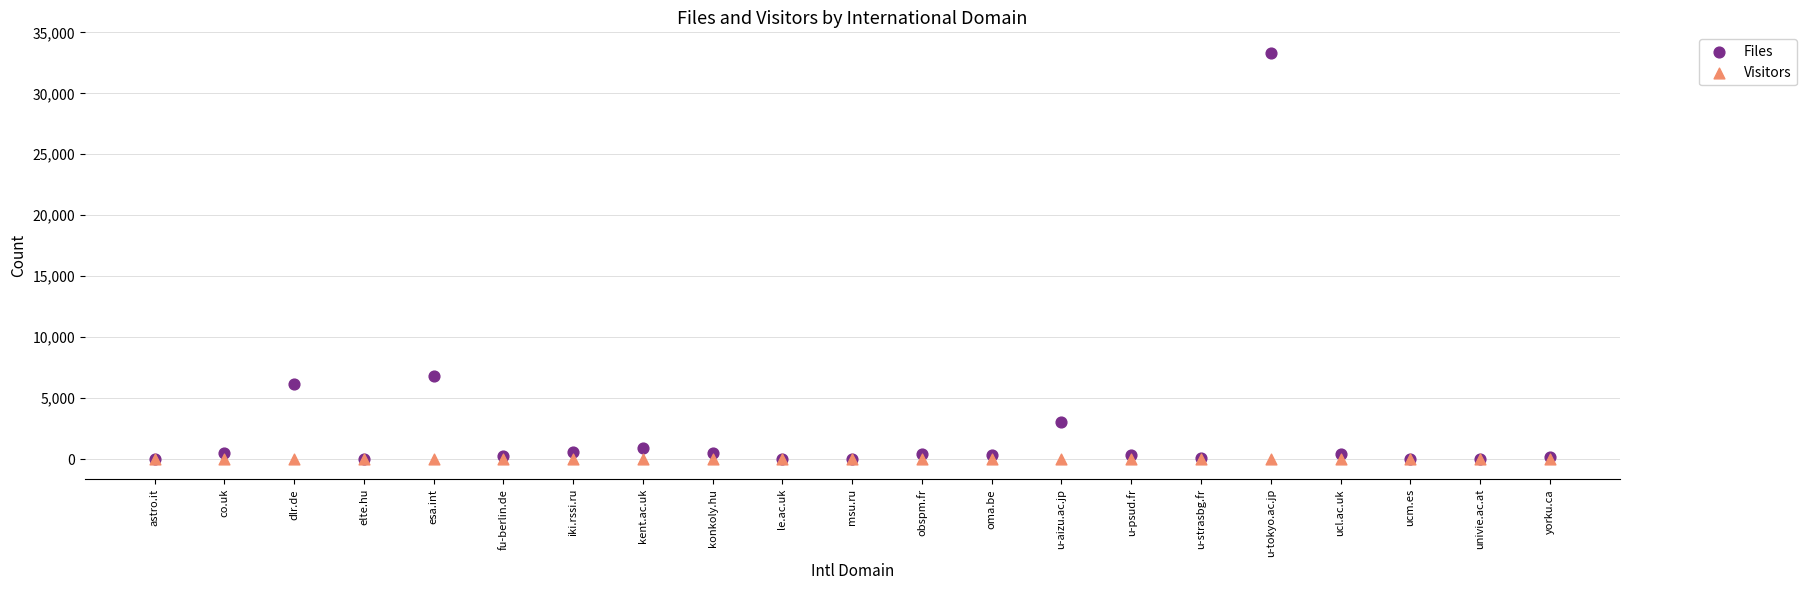

What are all the series names shown in the legend?

Files, Visitors